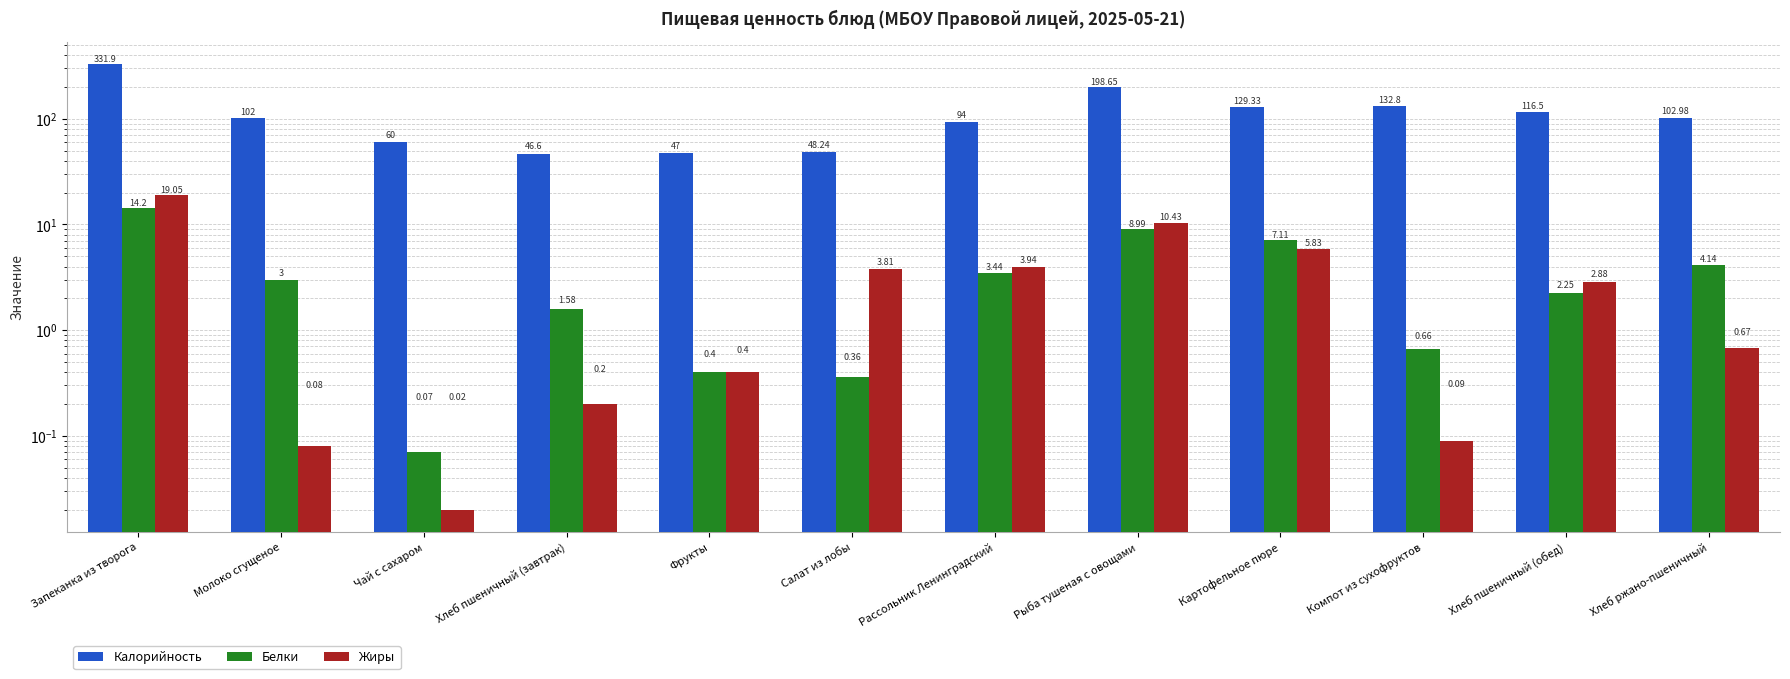

What is the value of the Белки bar at the 9th from the left?

7.1